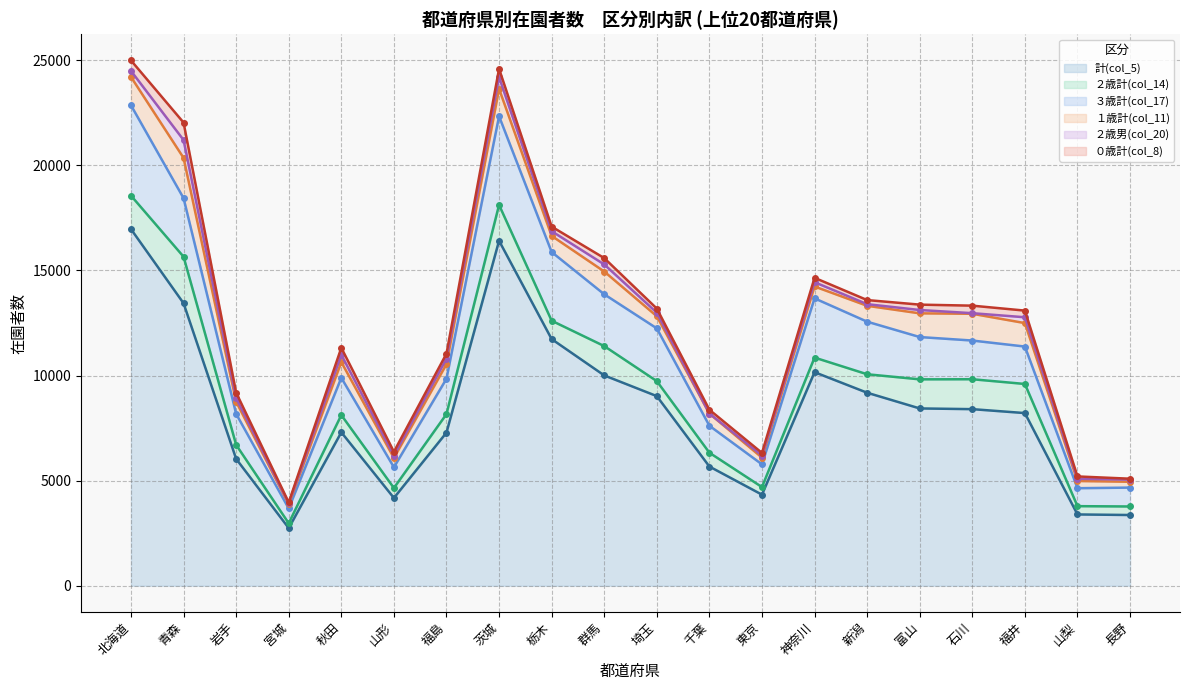

The value of ２歳計(col_14) (line) at 長野 is 3771. True or false?

True